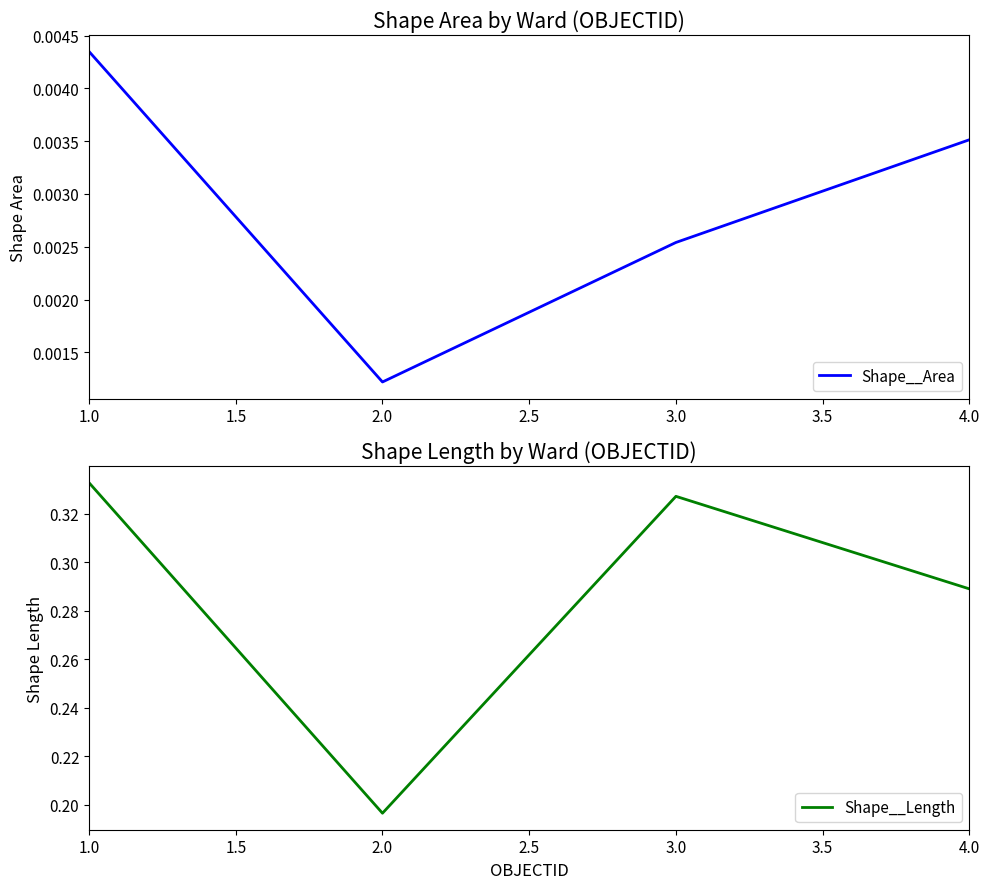

Where is the first local maximum for Shape__Length?

3.0